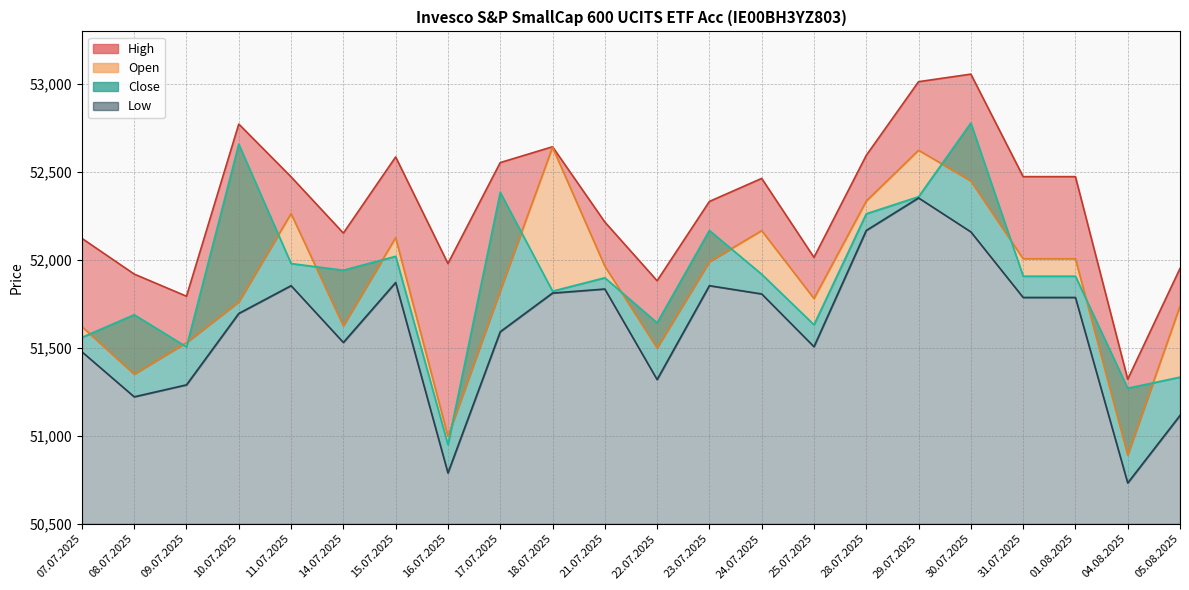

List the series in order of their peak value, lowest first.

Low, Open, Close, High